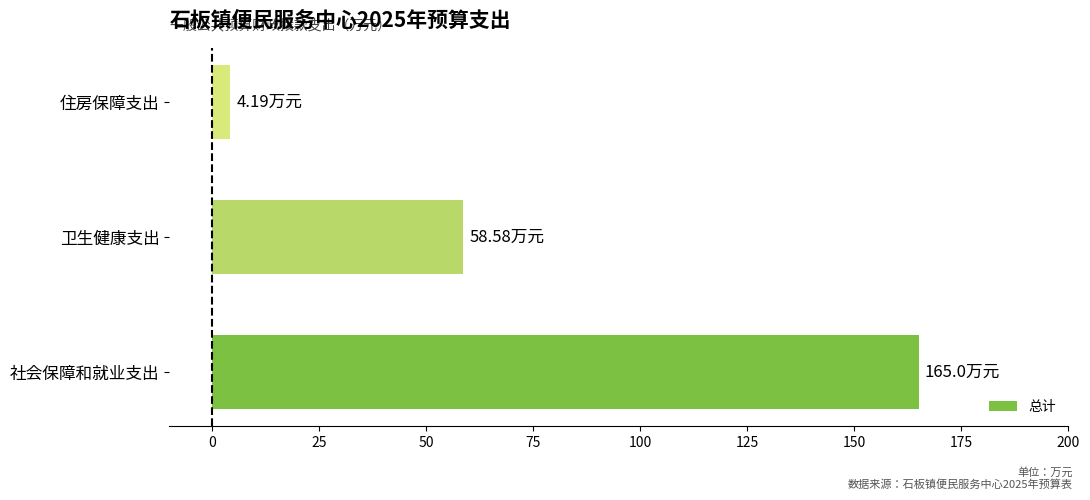

List the labels in order of value, smallest first.

住房保障支出, 卫生健康支出, 社会保障和就业支出